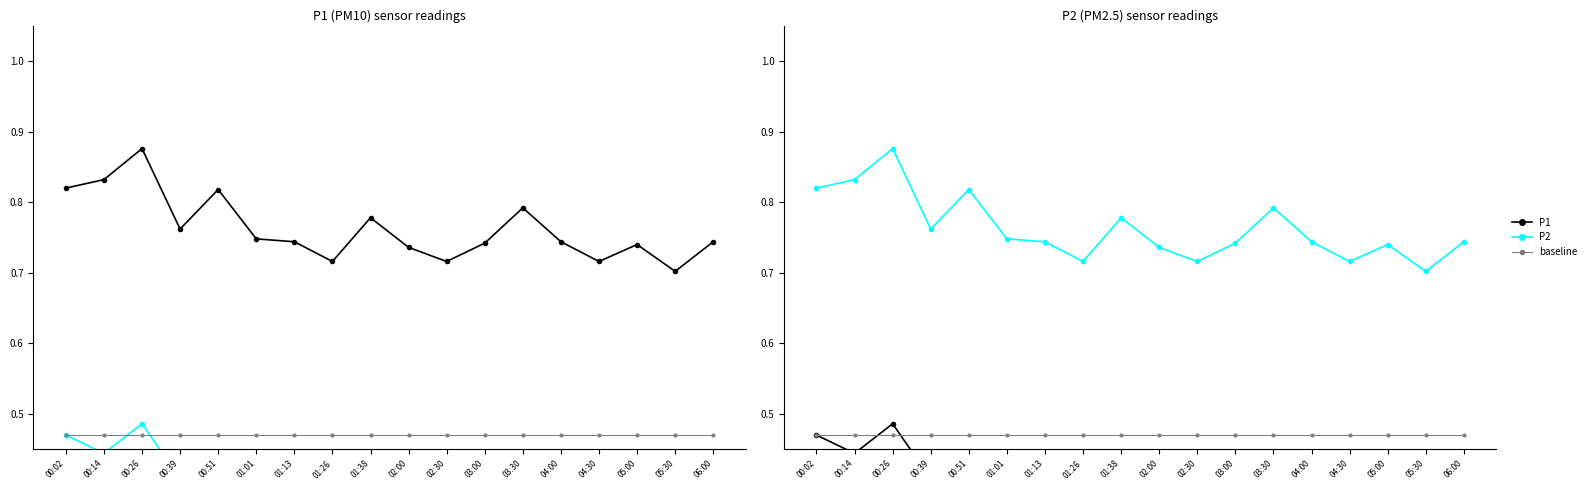

Which series has the largest total across all categories?

P1